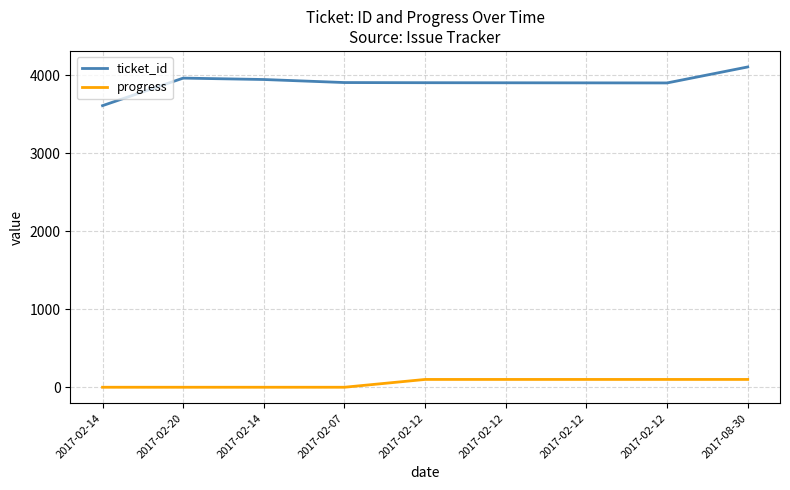

What are all the series names shown in the legend?

ticket_id, progress